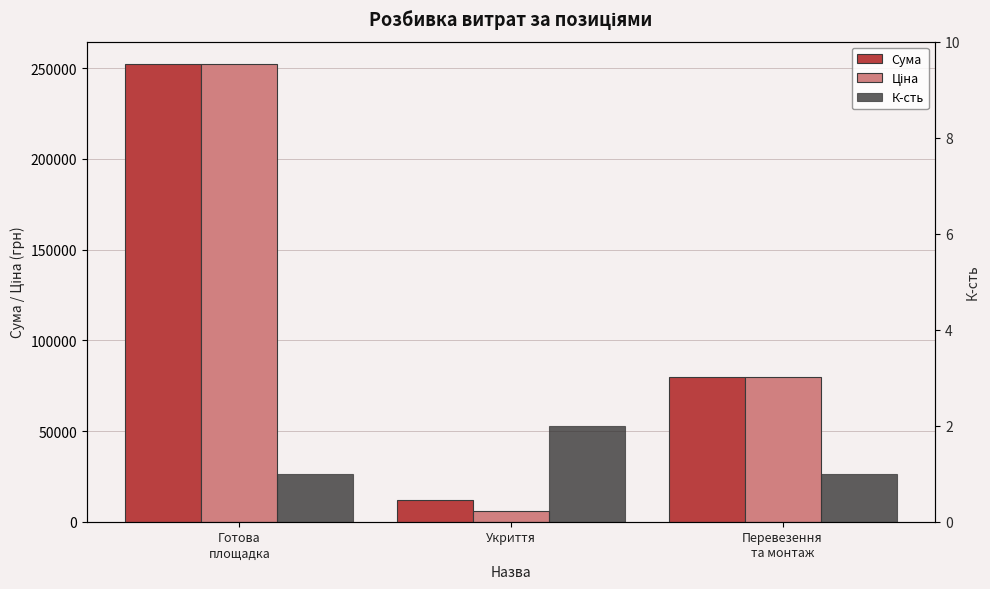

Which label corresponds to the smallest value in the chart?

Готова
площадка